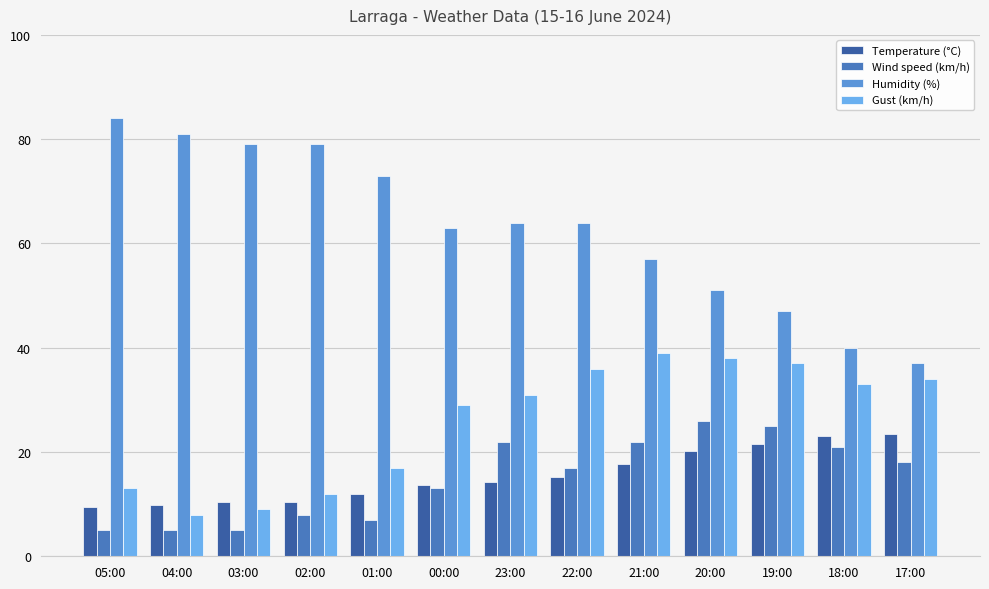

Reading right to left, transcribe all the data shown in this chart.

Temperature (°C): 17:00=23.5	18:00=23.0	19:00=21.5	20:00=20.1	21:00=17.7	22:00=15.3	23:00=14.2	00:00=13.7	01:00=12.0	02:00=10.5	03:00=10.5	04:00=9.9	05:00=9.4
Wind speed (km/h): 17:00=18.0	18:00=21.0	19:00=25.0	20:00=26.0	21:00=22.0	22:00=17.0	23:00=22.0	00:00=13.0	01:00=7.0	02:00=8.0	03:00=5.0	04:00=5.0	05:00=5.0
Humidity (%): 17:00=37.0	18:00=40.0	19:00=47.0	20:00=51.0	21:00=57.0	22:00=64.0	23:00=64.0	00:00=63.0	01:00=73.0	02:00=79.0	03:00=79.0	04:00=81.0	05:00=84.0
Gust (km/h): 17:00=34.0	18:00=33.0	19:00=37.0	20:00=38.0	21:00=39.0	22:00=36.0	23:00=31.0	00:00=29.0	01:00=17.0	02:00=12.0	03:00=9.0	04:00=8.0	05:00=13.0